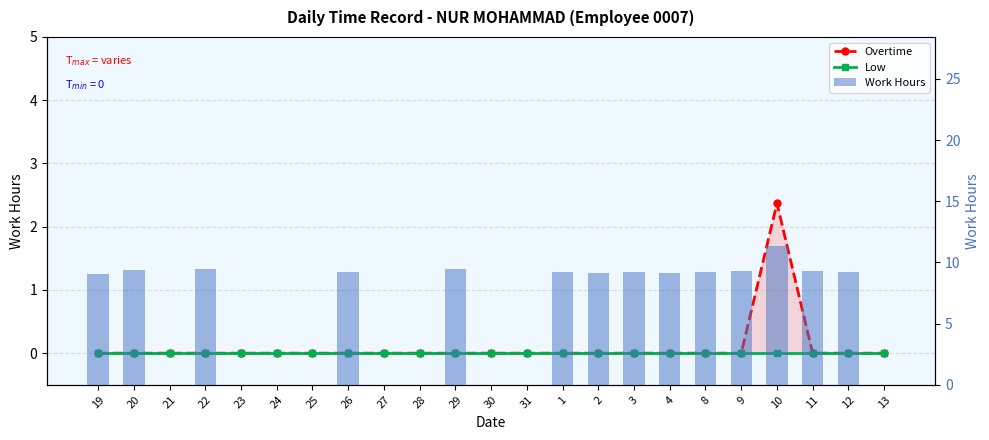

How many values in the Work Hours series exceed 9?

14